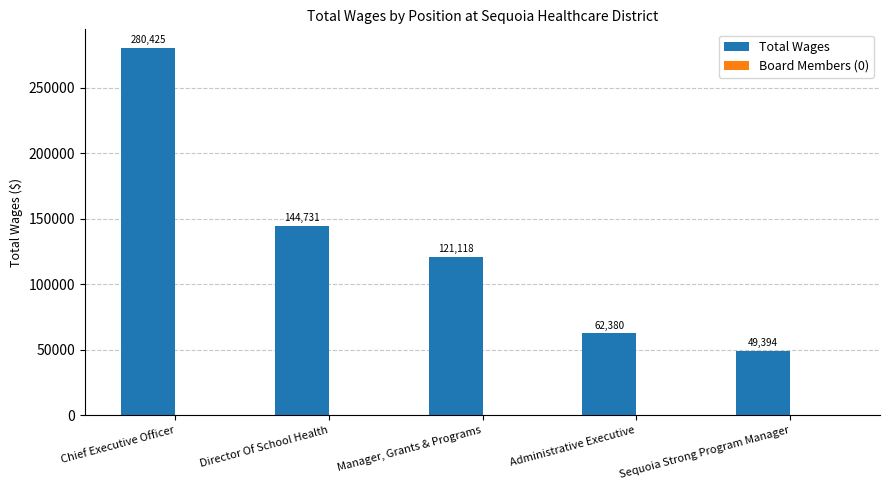

Which category has the highest value across all series?

Chief Executive Officer